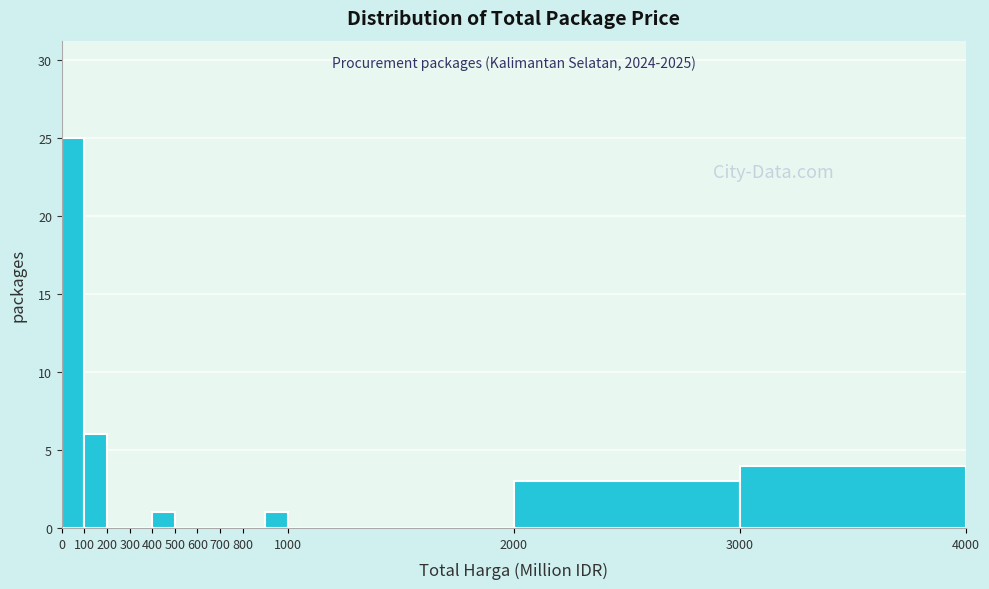

Over which range of the x-axis is the bar tallest?

0 to 100